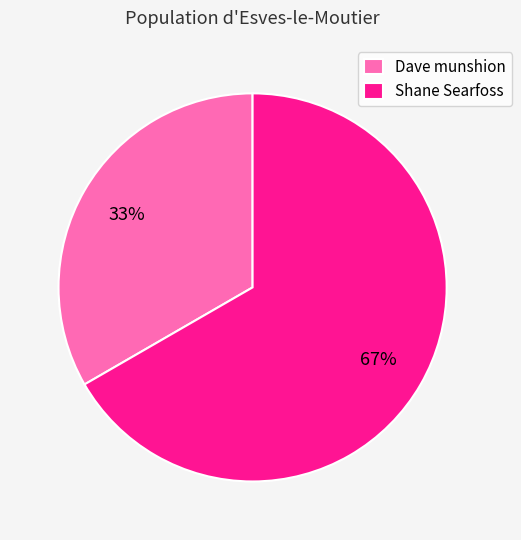

Which has a higher value, Dave munshion or Shane Searfoss?

Shane Searfoss